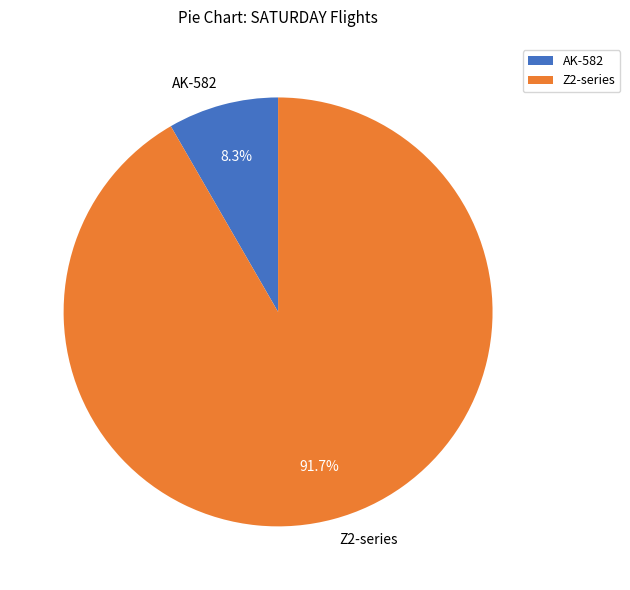

How many segments does this pie chart have?

2